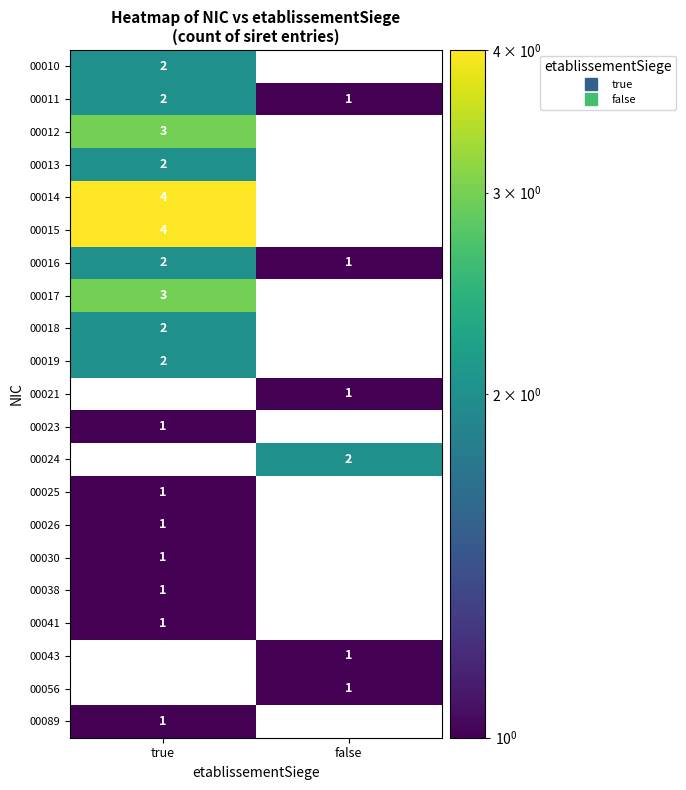

At how many categories does at least one series exceed 2?

1